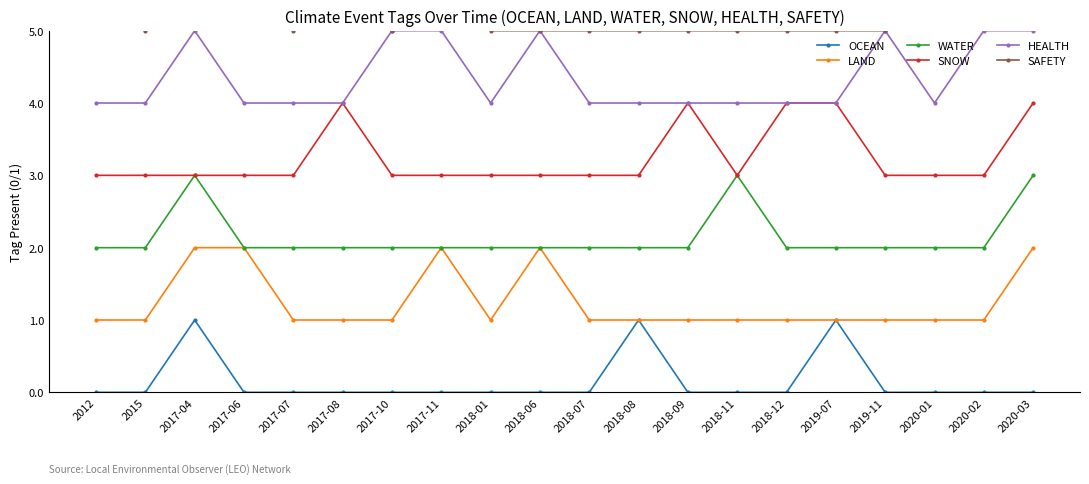

Reading right to left, transcribe all the data shown in this chart.

OCEAN: 2020-03=0	2020-02=0	2020-01=0	2019-11=0	2019-07=1	2018-12=0	2018-11=0	2018-09=0	2018-08=1	2018-07=0	2018-06=0	2018-01=0	2017-11=0	2017-10=0	2017-08=0	2017-07=0	2017-06=0	2017-04=1	2015=0	2012=0
LAND: 2020-03=2	2020-02=1	2020-01=1	2019-11=1	2019-07=1	2018-12=1	2018-11=1	2018-09=1	2018-08=1	2018-07=1	2018-06=2	2018-01=1	2017-11=2	2017-10=1	2017-08=1	2017-07=1	2017-06=2	2017-04=2	2015=1	2012=1
WATER: 2020-03=3	2020-02=2	2020-01=2	2019-11=2	2019-07=2	2018-12=2	2018-11=3	2018-09=2	2018-08=2	2018-07=2	2018-06=2	2018-01=2	2017-11=2	2017-10=2	2017-08=2	2017-07=2	2017-06=2	2017-04=3	2015=2	2012=2
SNOW: 2020-03=4	2020-02=3	2020-01=3	2019-11=3	2019-07=4	2018-12=4	2018-11=3	2018-09=4	2018-08=3	2018-07=3	2018-06=3	2018-01=3	2017-11=3	2017-10=3	2017-08=4	2017-07=3	2017-06=3	2017-04=3	2015=3	2012=3
HEALTH: 2020-03=5	2020-02=5	2020-01=4	2019-11=5	2019-07=4	2018-12=4	2018-11=4	2018-09=4	2018-08=4	2018-07=4	2018-06=5	2018-01=4	2017-11=5	2017-10=5	2017-08=4	2017-07=4	2017-06=4	2017-04=5	2015=4	2012=4
SAFETY: 2020-03=6	2020-02=6	2020-01=6	2019-11=5	2019-07=5	2018-12=5	2018-11=5	2018-09=5	2018-08=5	2018-07=5	2018-06=5	2018-01=5	2017-11=6	2017-10=5	2017-08=6	2017-07=5	2017-06=6	2017-04=6	2015=5	2012=6